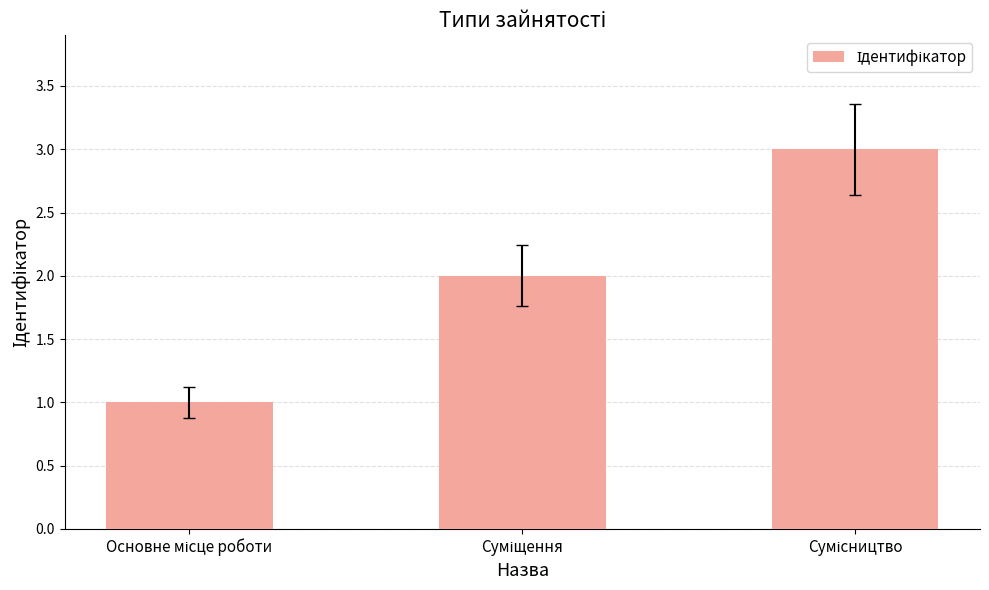

What is the sum of all values?

6